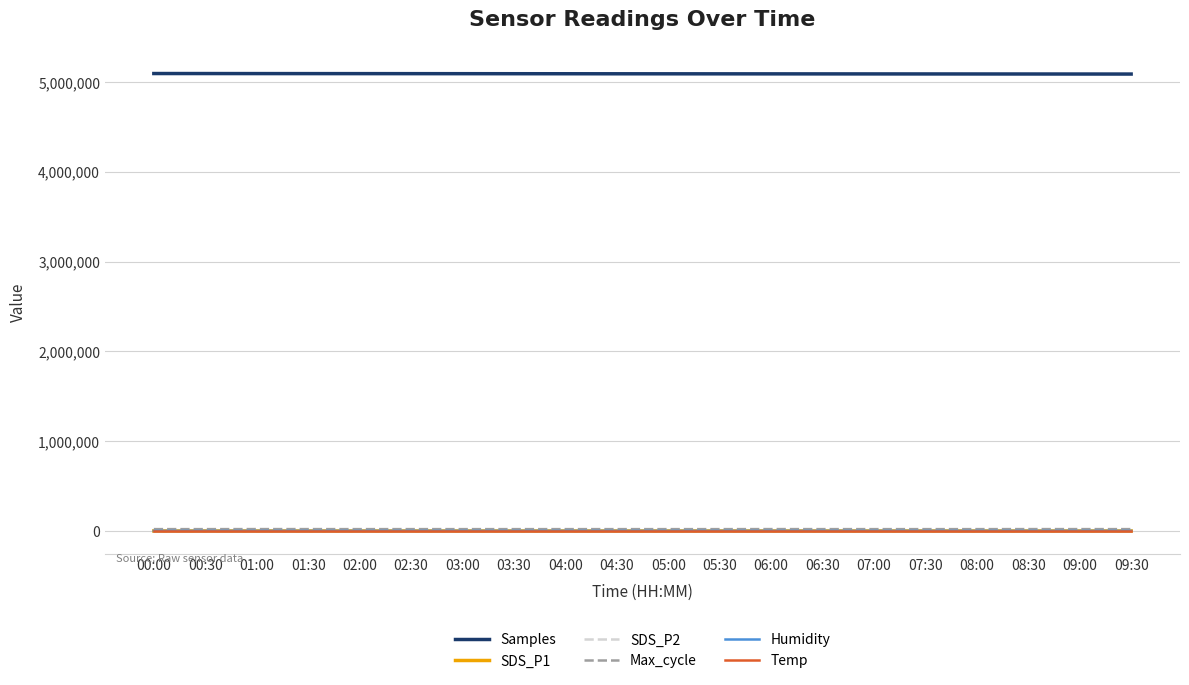

What are all the series names shown in the legend?

Samples, SDS_P1, SDS_P2, Max_cycle, Humidity, Temp